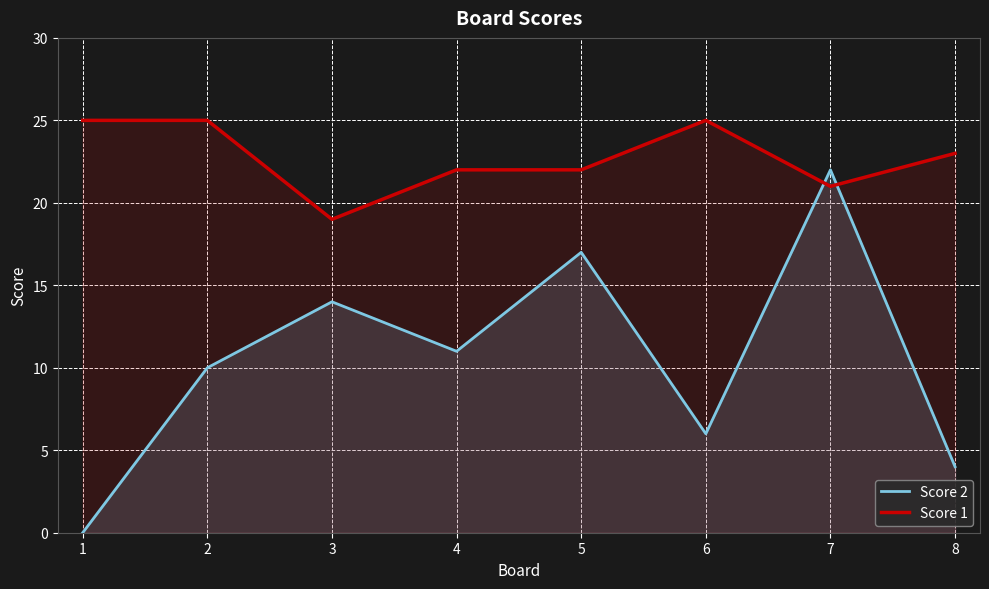

What is the difference between the Score 1 values at 8 and 6?

2